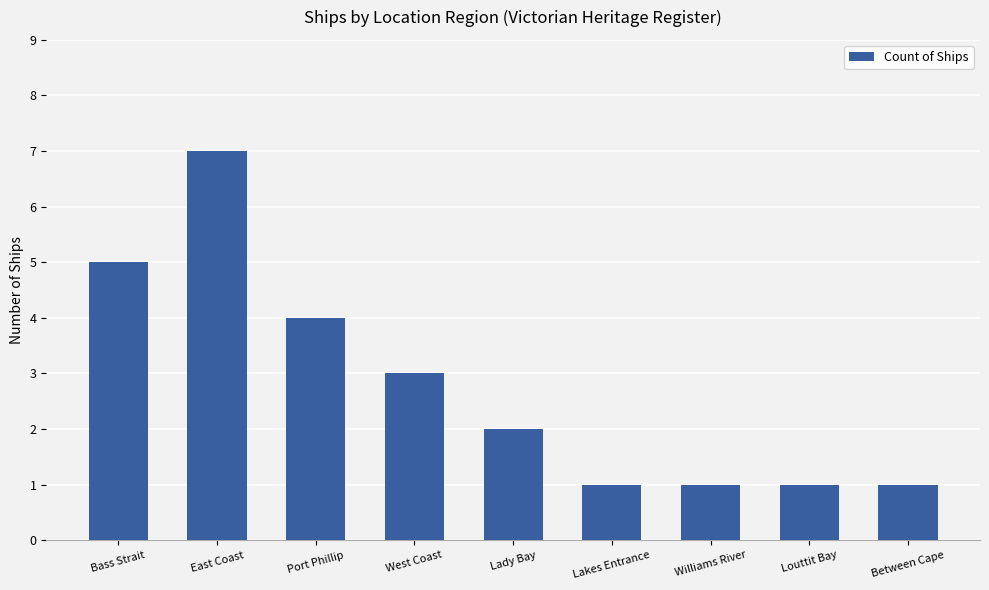

What is the ratio of the value at West Coast to the value at Bass Strait?

0.6